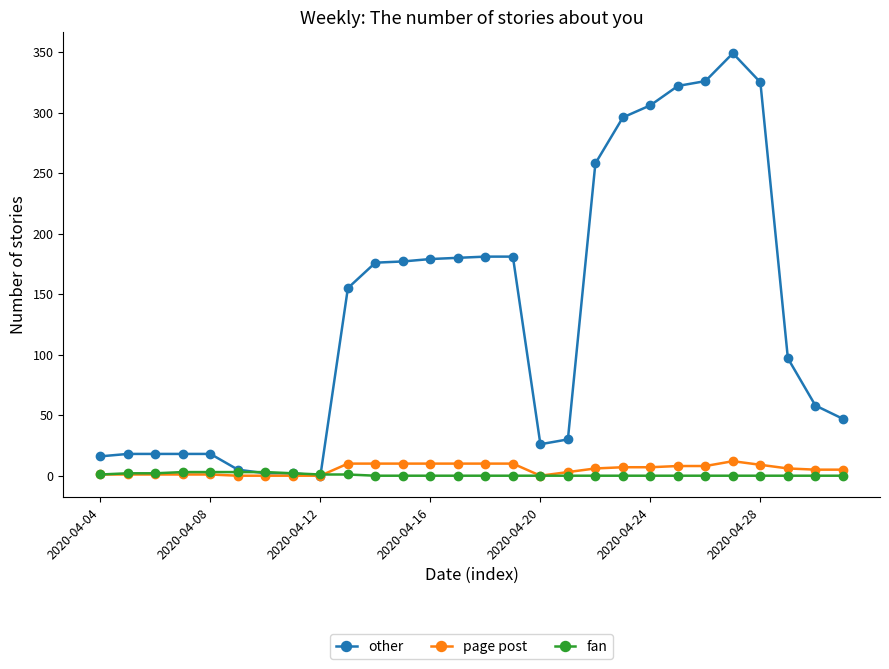

How many lines are shown in the chart?

3